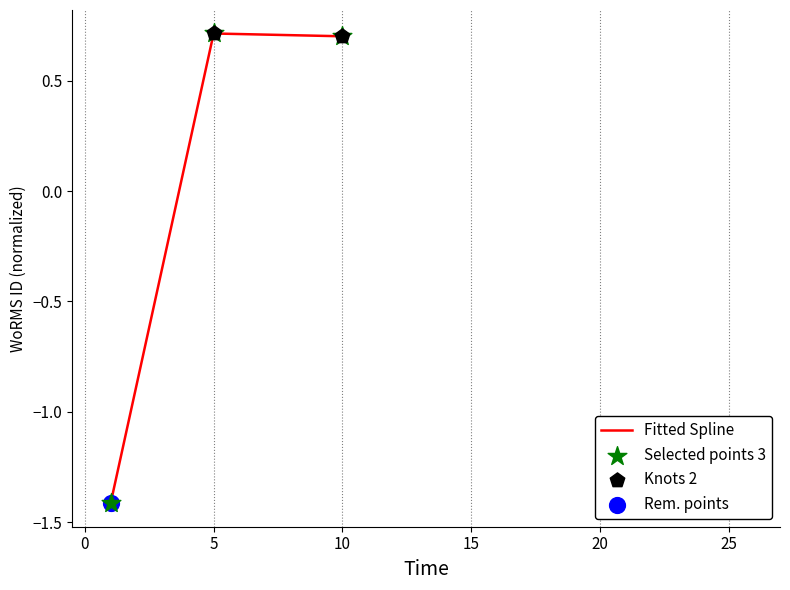

What is the difference between the second highest and minimum values?

2.1